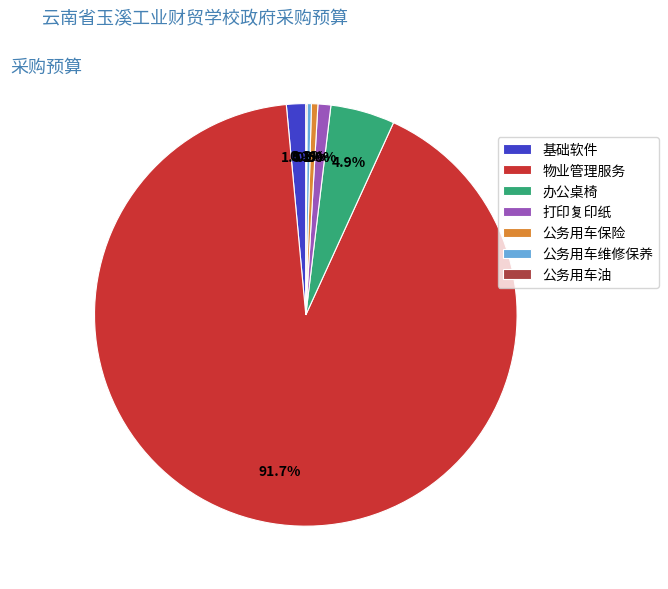

To the nearest percent, what is the average slice percentage?

14%